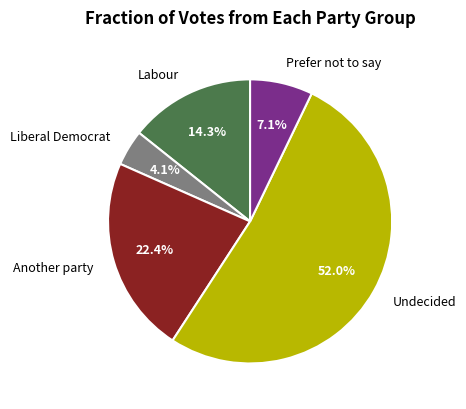

Approximately how many times larger is the value at Prefer not to say compared to Undecided?

0.1